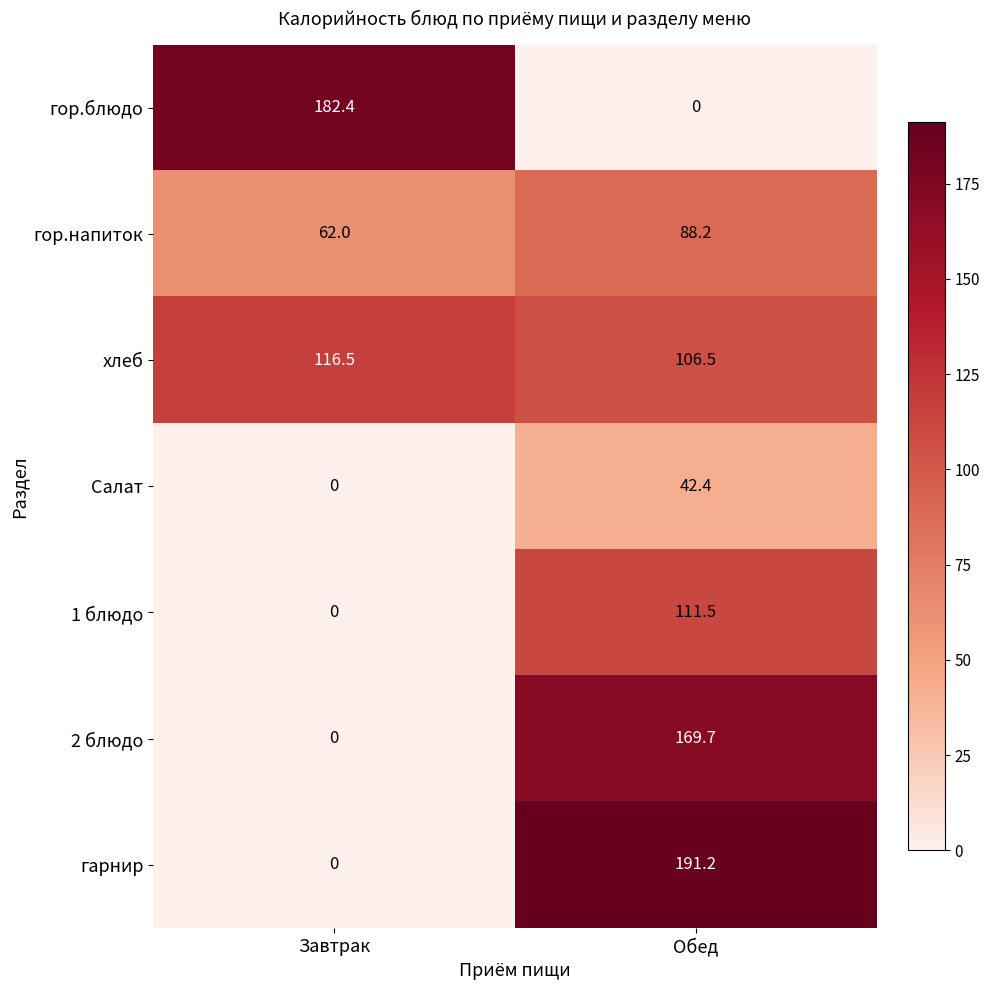

The 2 блюдо series shows 169.7 at Обед. True or false?

True